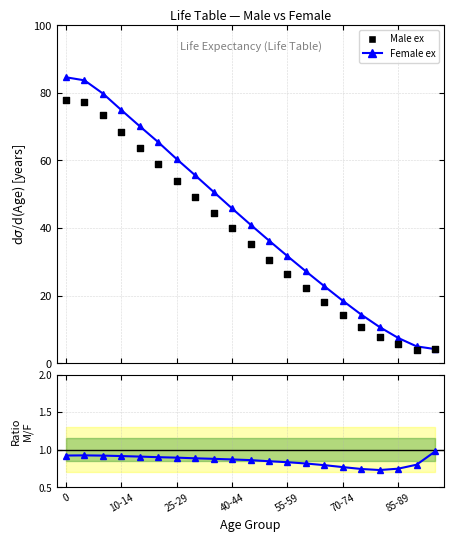

At how many categories does at least one series exceed 66?

5